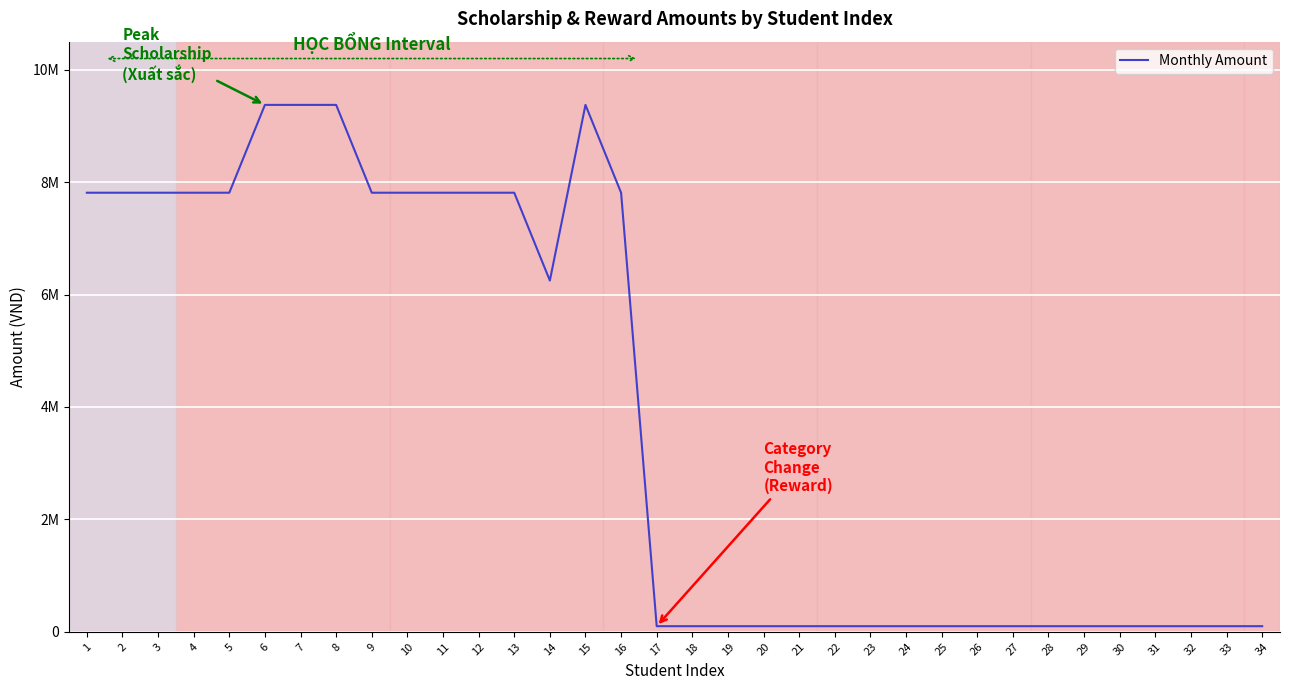

Is this an area chart (filled region under the line)?

No